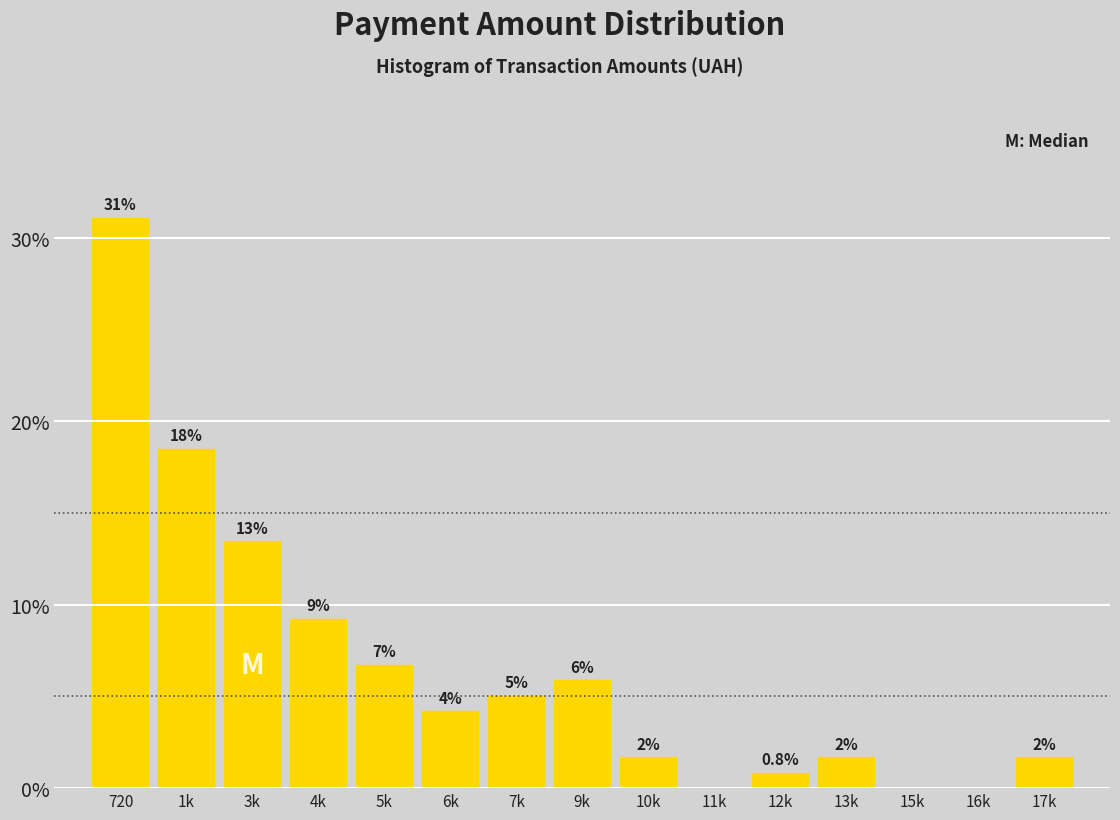

Are the bars horizontal?

No